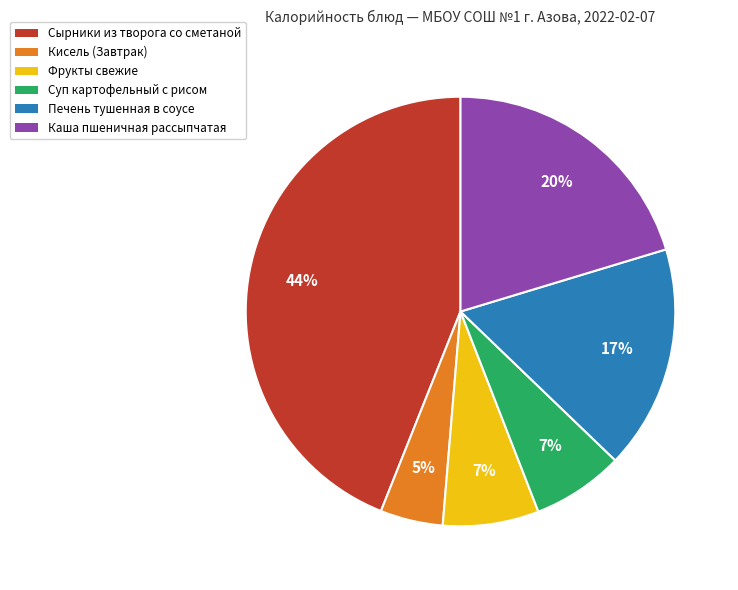

True or false: Кисель (Завтрак) accounts for 5% of the total.

True